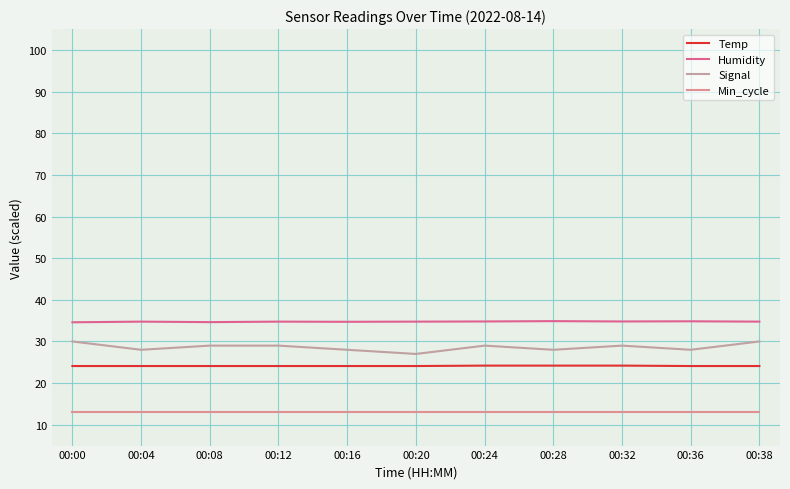

The Humidity series shows 7.5 at 00:20. True or false?

False